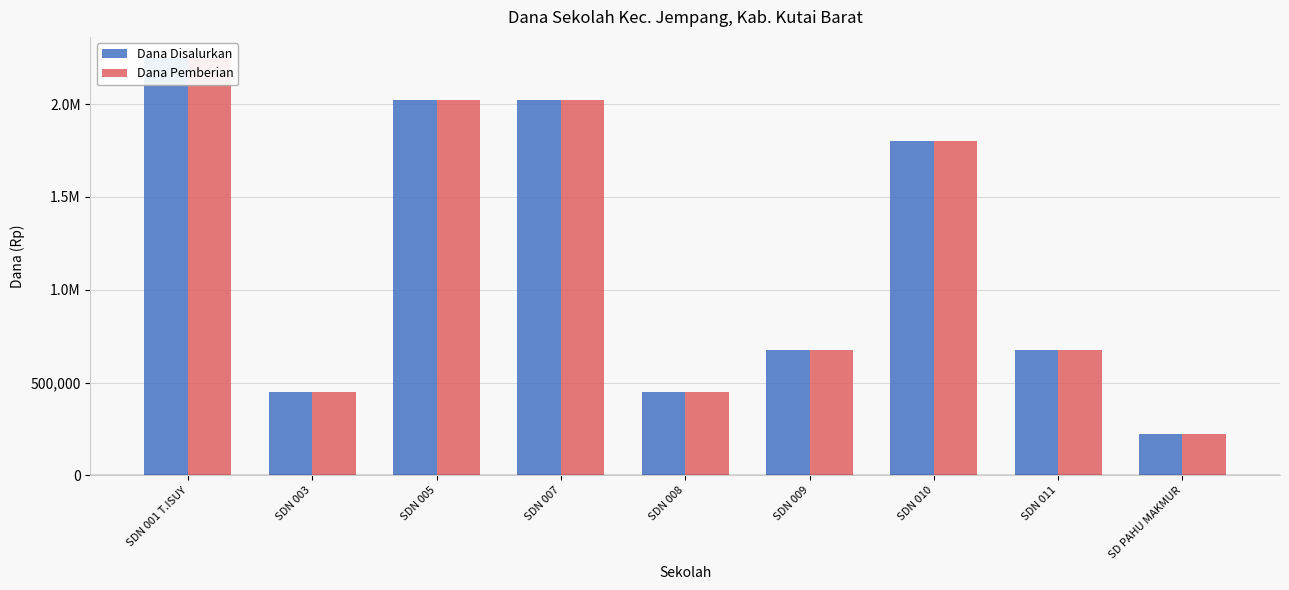

Rank the categories by Dana Disalurkan value from lowest to highest.

SD PAHU MAKMUR, SDN 003, SDN 008, SDN 009, SDN 011, SDN 010, SDN 005, SDN 007, SDN 001 T.ISUY